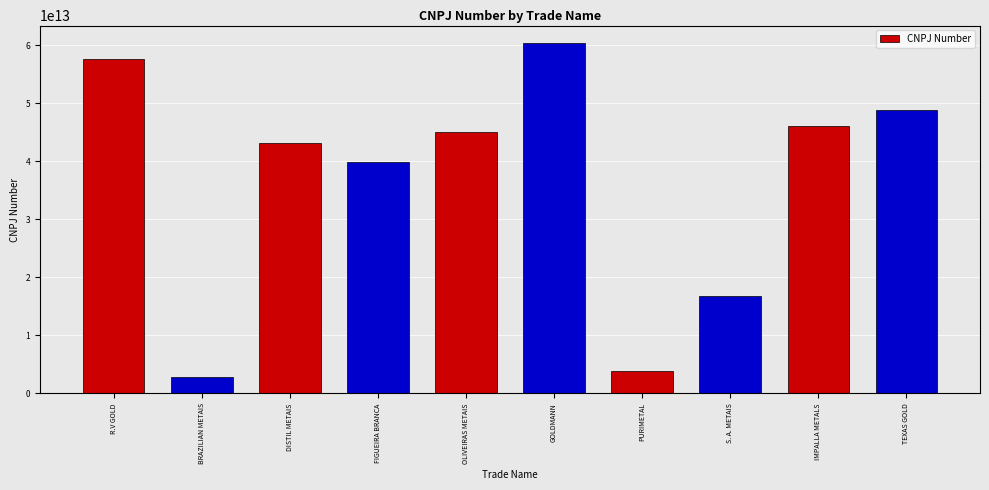

What is the difference between the values at S. A. METAIS and PURIMETAL?

12860312999994